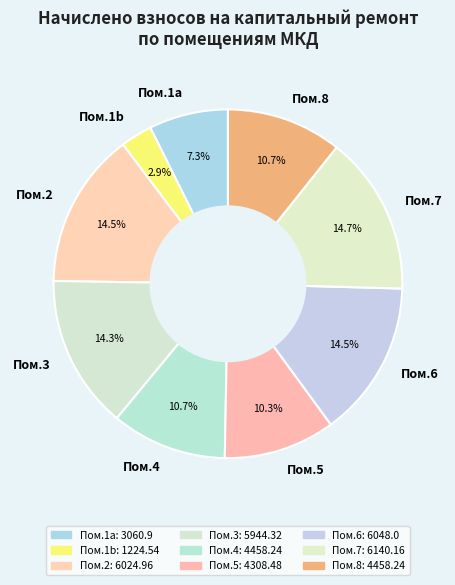

Do Пом.5 and Пом.1b together represent more than half of the pie?

No